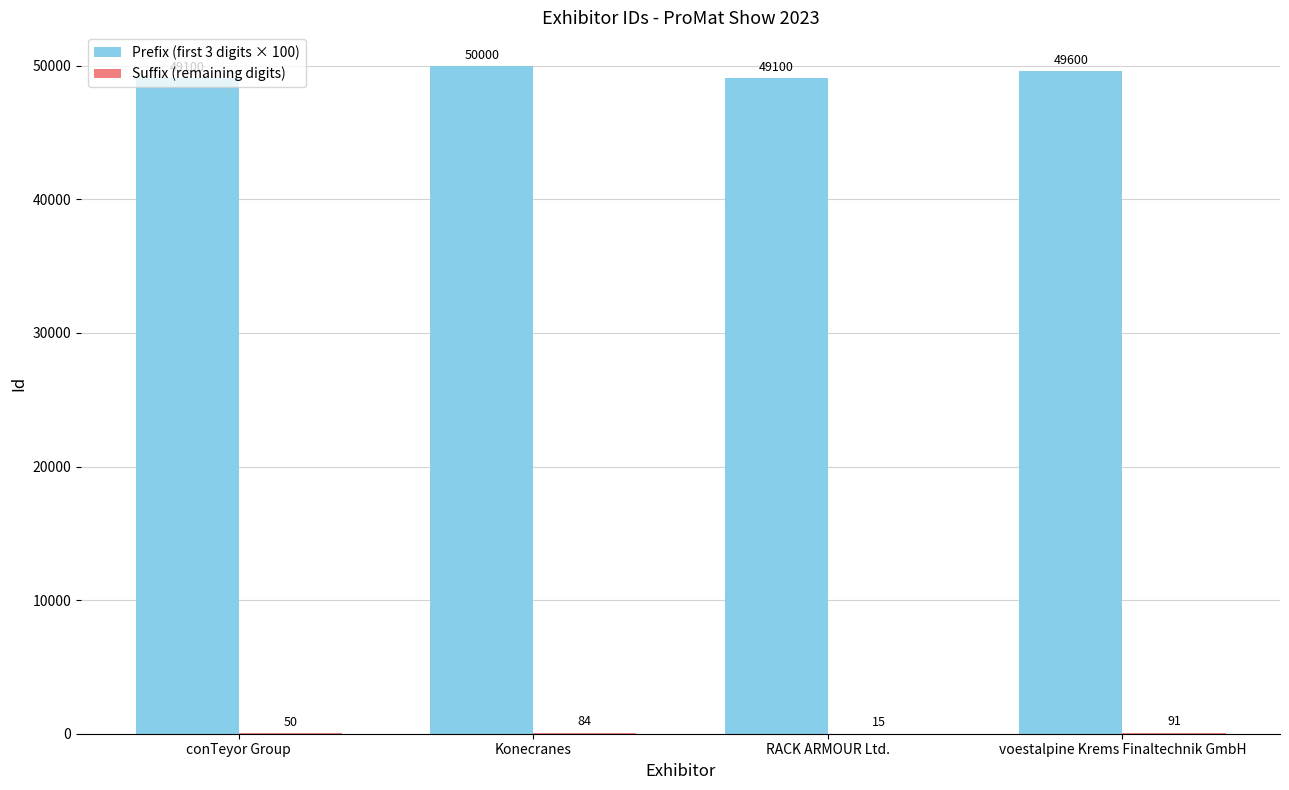

At which label does Prefix (first 3 digits × 100) reach its peak?

Konecranes